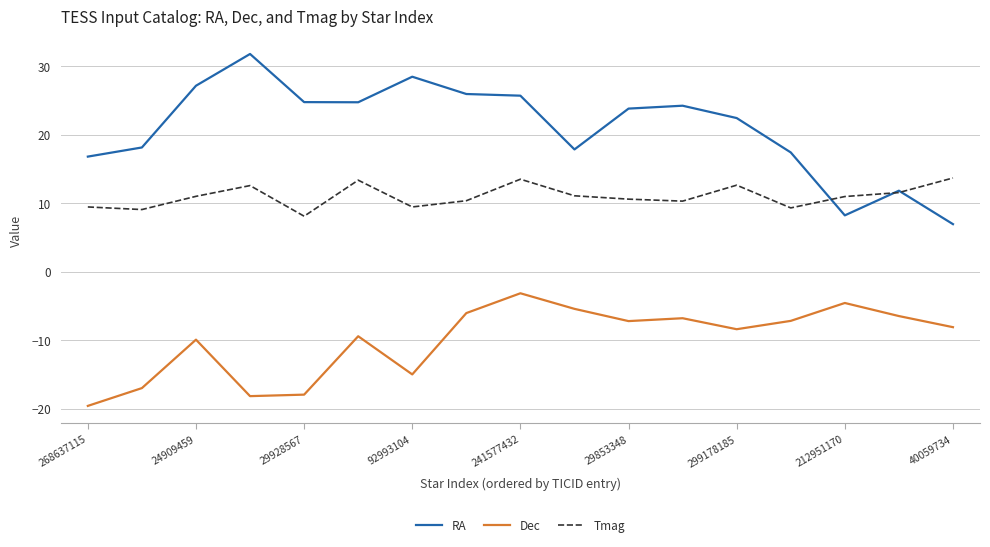

What is the maximum value shown in the chart?

31.8